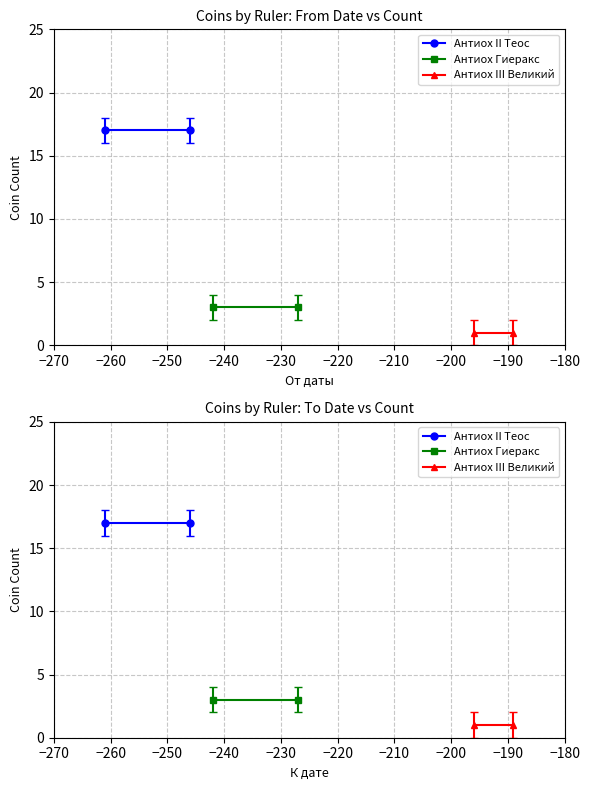

What is the minimum value shown in the chart?

1